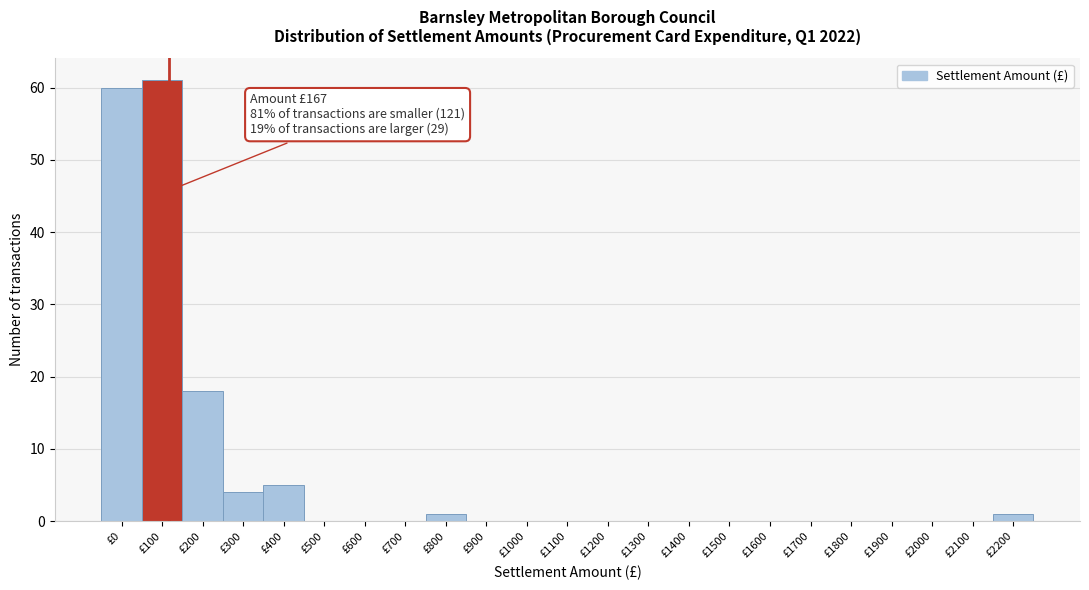

Reading left to right, list all the values displayed in this chart.

£0=60	£100=61	£200=18	£300=4	£400=5	£500=0	£600=0	£700=0	£800=1	£900=0	£1000=0	£1100=0	£1200=0	£1300=0	£1400=0	£1500=0	£1600=0	£1700=0	£1800=0	£1900=0	£2000=0	£2100=0	£2200=1